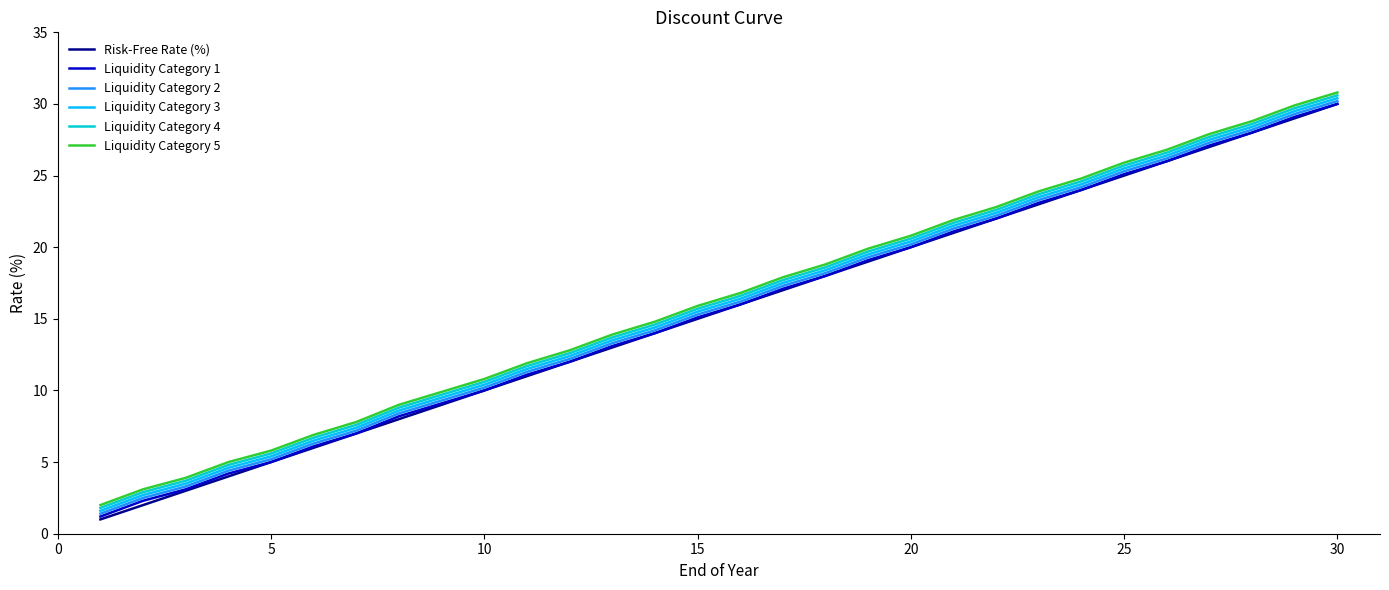

What is the minimum value for Risk-Free Rate (%)?

1.0